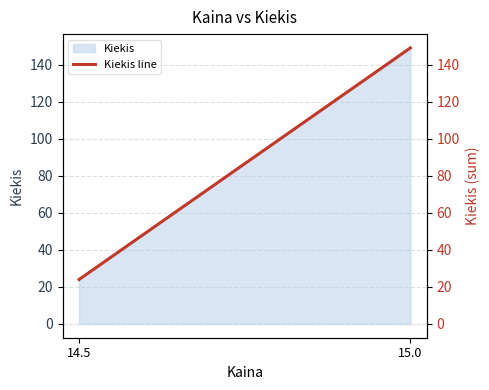

What is the difference between the values at 14.5 and 15.0?

125